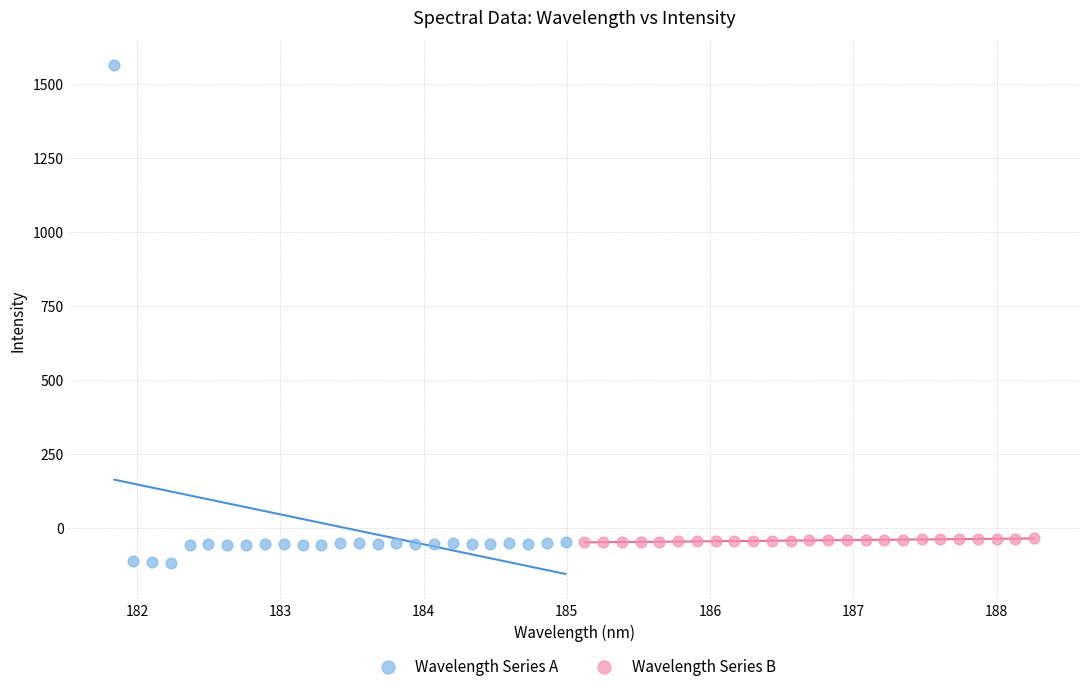

Which series contains the highest Y value?

Wavelength Series A